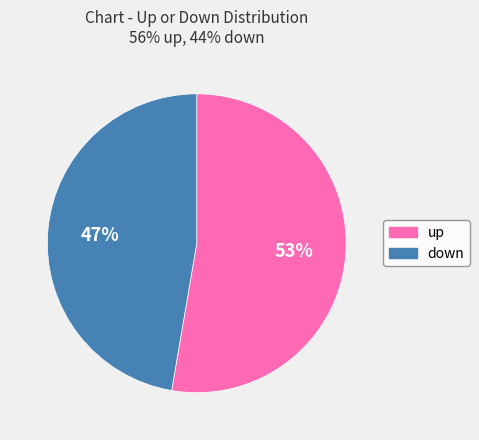

Approximately how many times larger is the value at up compared to down?

1.1